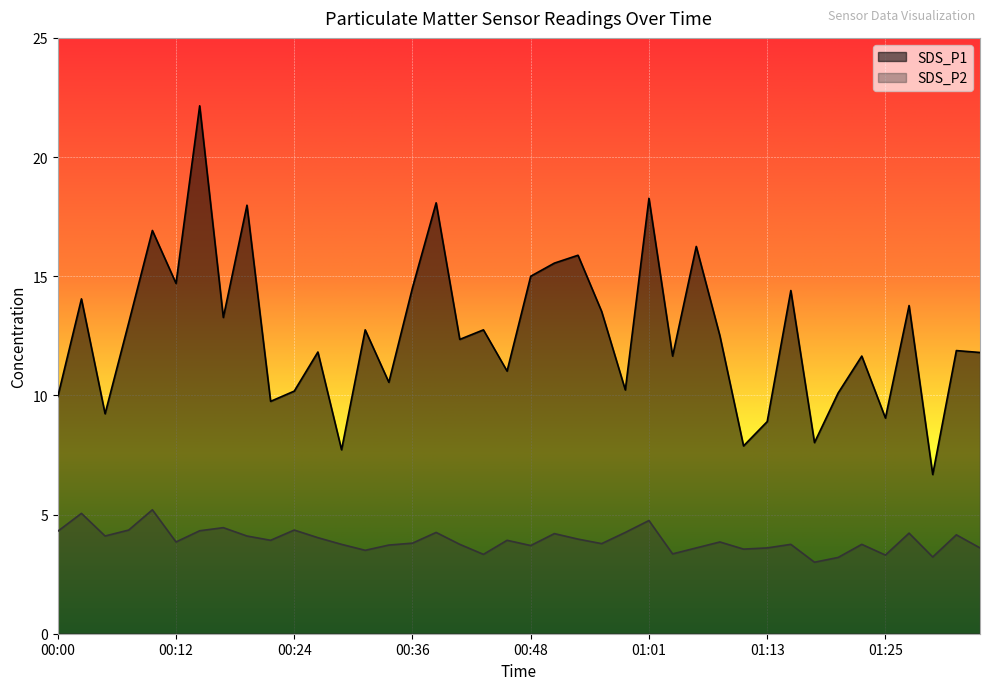

What are all the series names shown in the legend?

SDS_P1, SDS_P2